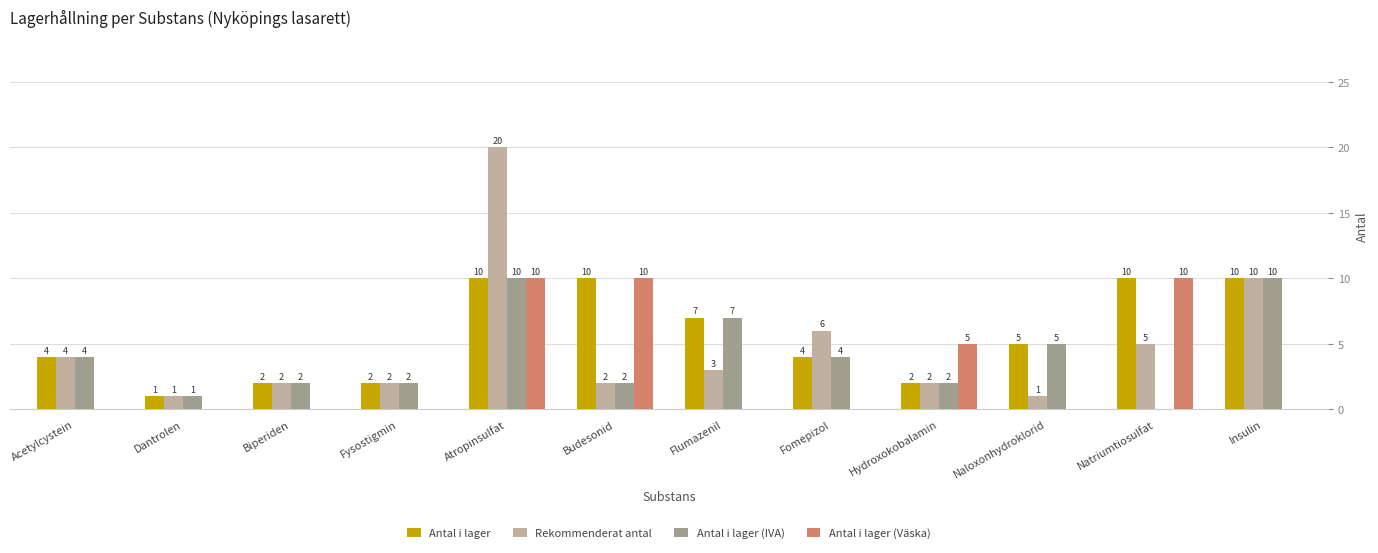

Rank the series by their average value, from highest to lowest.

Antal i lager, Rekommenderat antal, Antal i lager (IVA), Antal i lager (Väska)